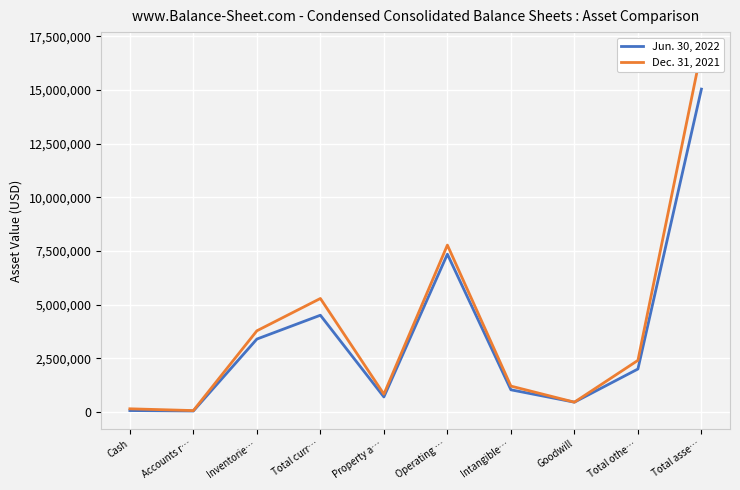

What is the difference between the highest and lowest values at Total asse…?

1814340